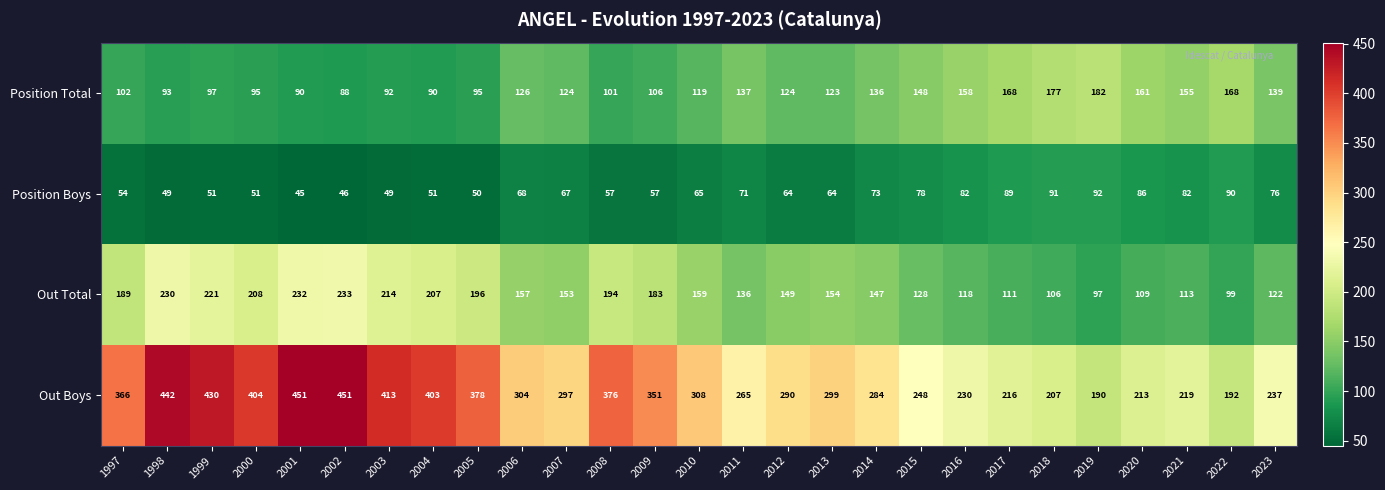

Where is Position Boys nearest to the value 68?

2006